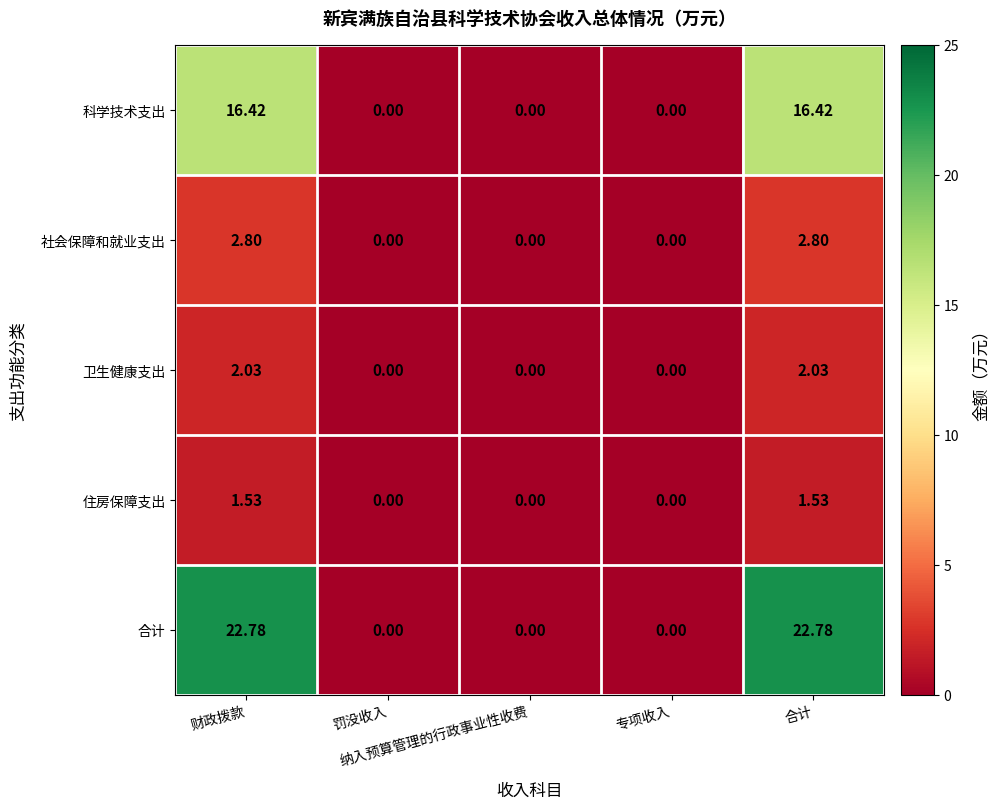

Which series has the largest total across all categories?

合计